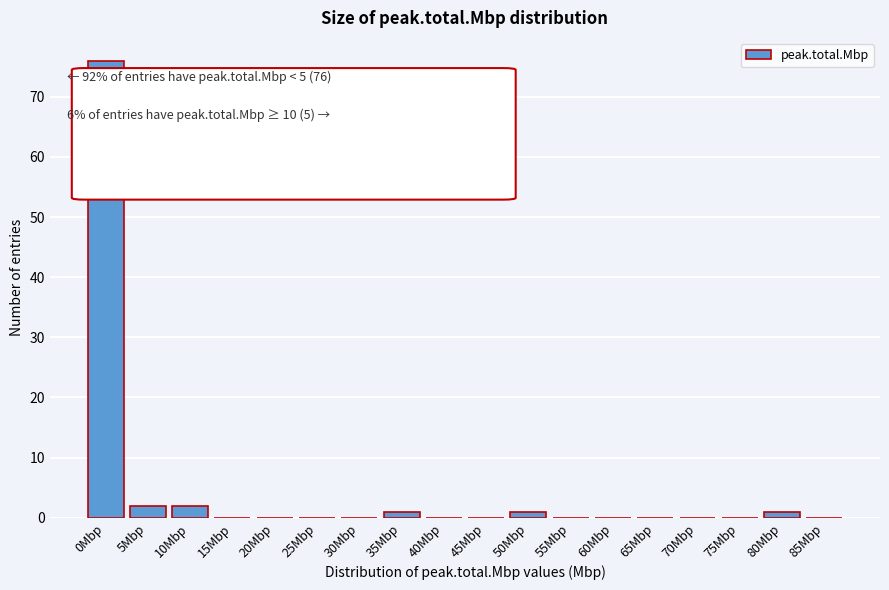

Reading left to right, transcribe all the data shown in this chart.

0Mbp=76	5Mbp=2	10Mbp=2	15Mbp=0	20Mbp=0	25Mbp=0	30Mbp=0	35Mbp=1	40Mbp=0	45Mbp=0	50Mbp=1	55Mbp=0	60Mbp=0	65Mbp=0	70Mbp=0	75Mbp=0	80Mbp=1	85Mbp=0